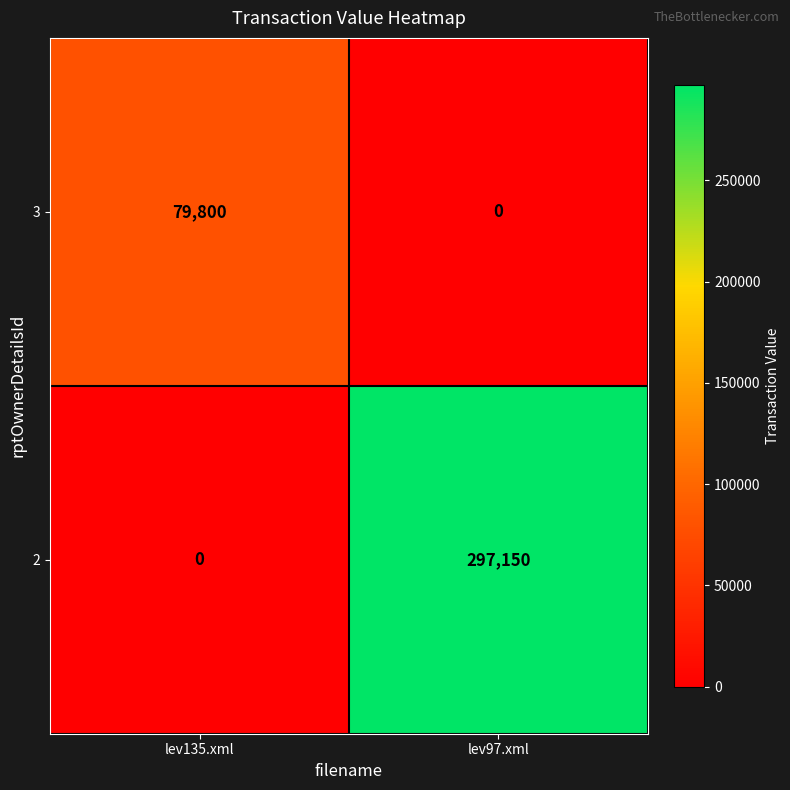

What is the total value across all series at lev135.xml?

79800